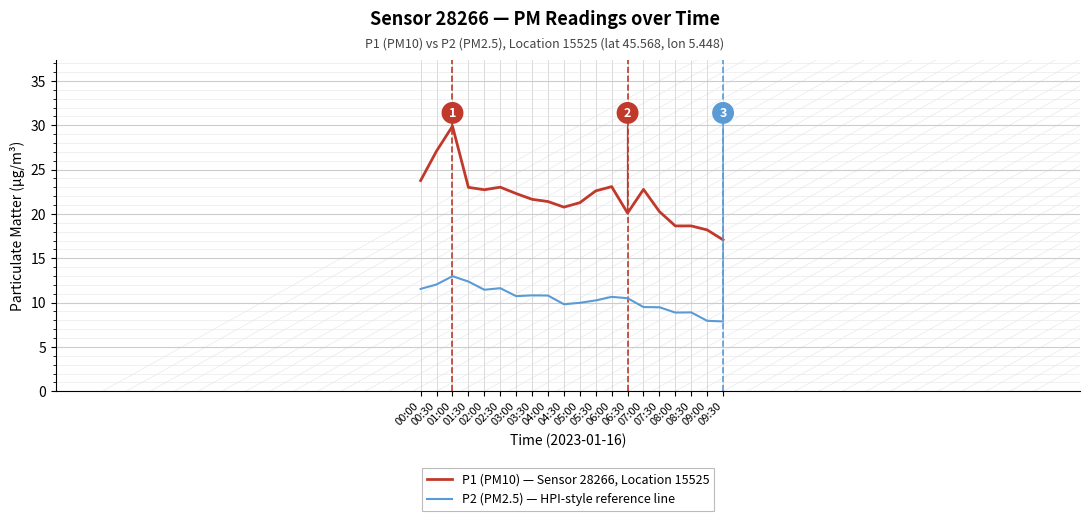

The P1 (PM10) — Sensor 28266, Location 15525 series shows 23.0 at 01:30. True or false?

True